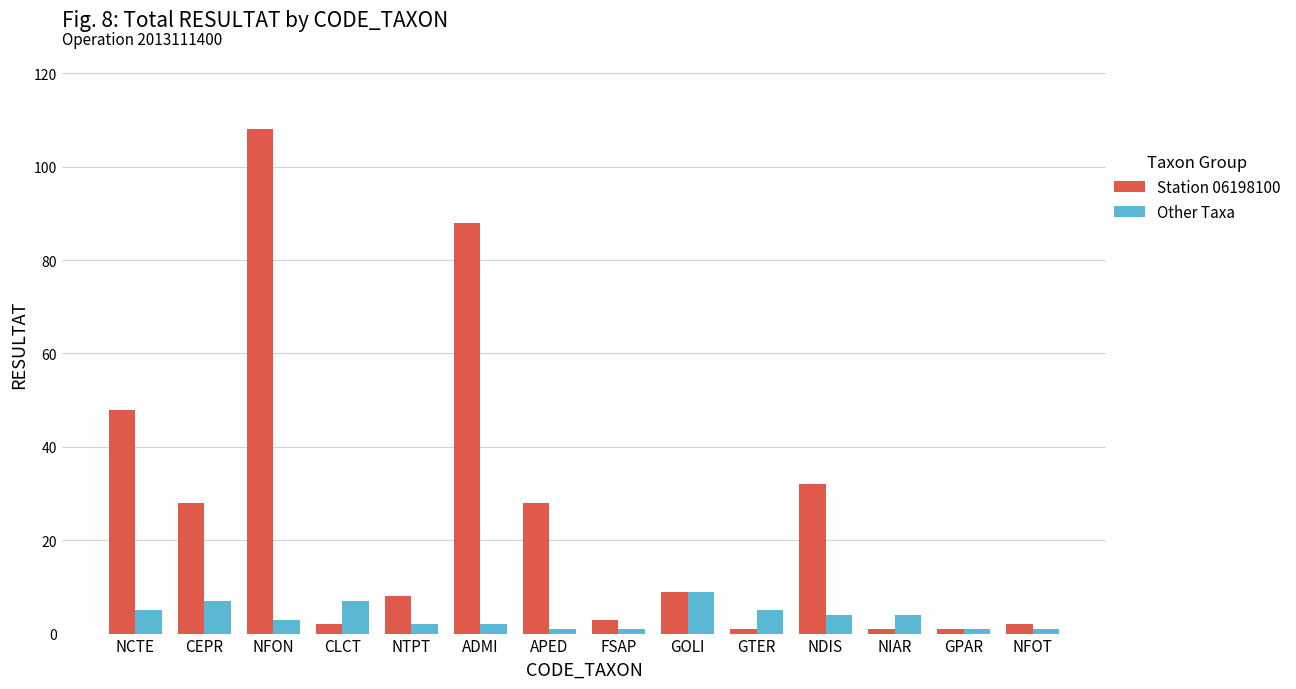

At CLCT, list the series in order from smallest to largest.

Station 06198100, Other Taxa